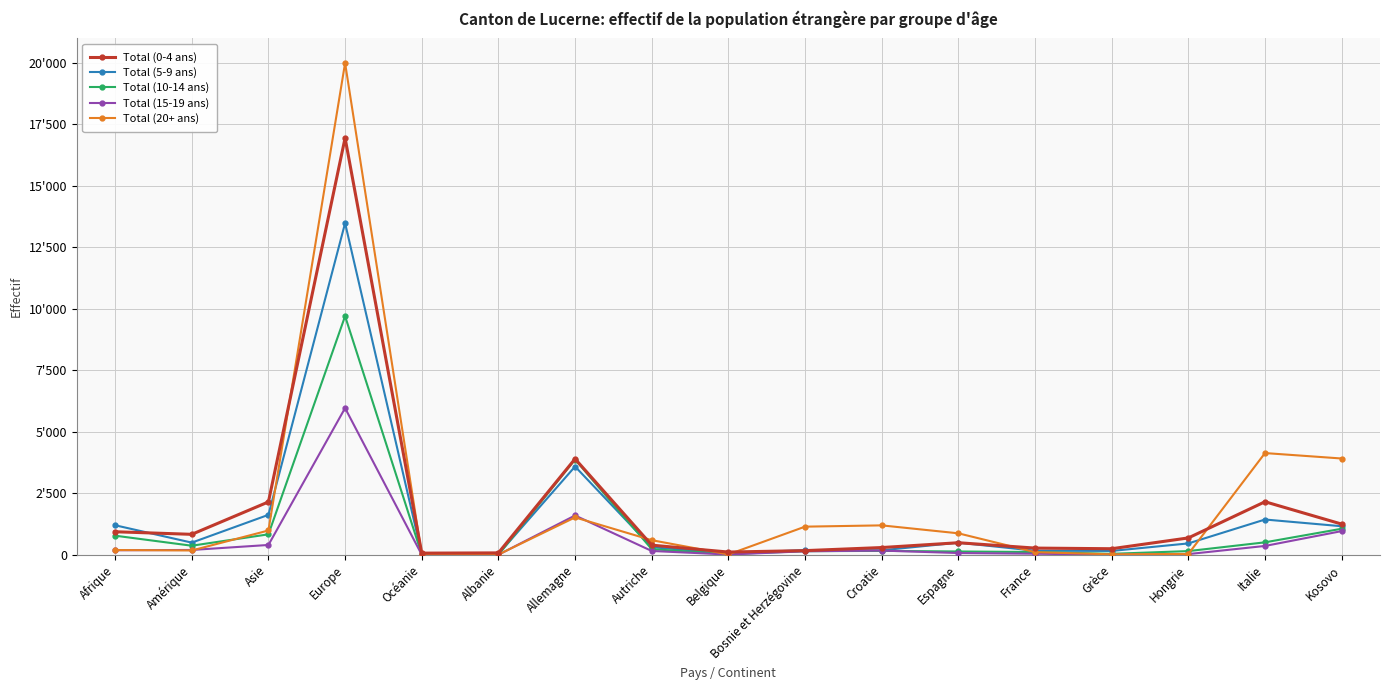

What is the maximum value for Total (0-4 ans)?

16936